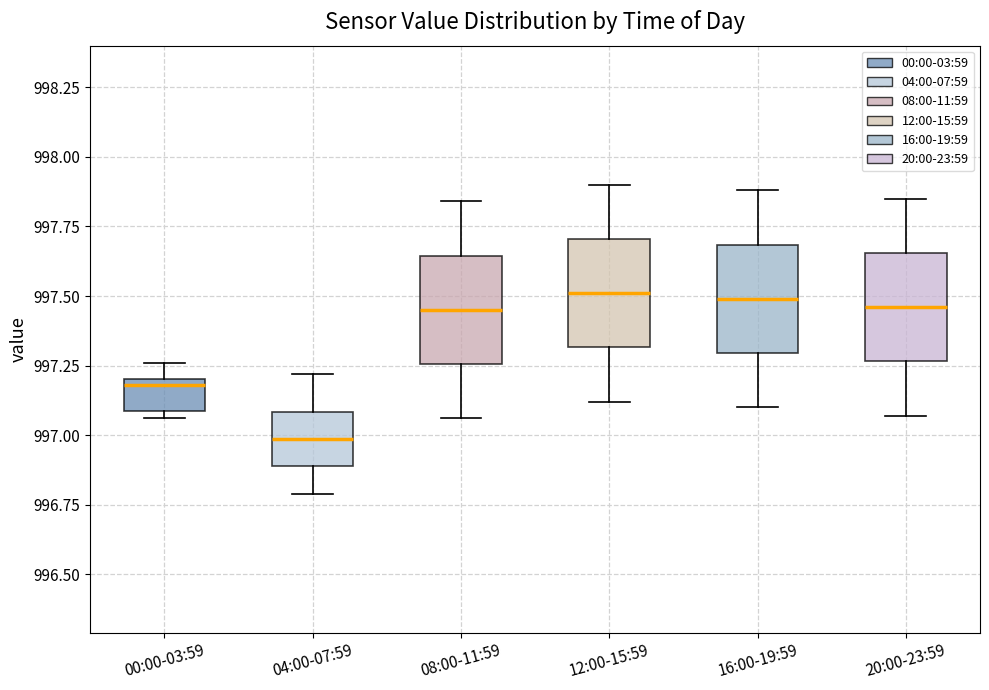

Where is the lower edge of the box for 16:00-19:59 on the y-axis? The values are not printed on the chart, so give them approximately, as read against the axis.

997.30